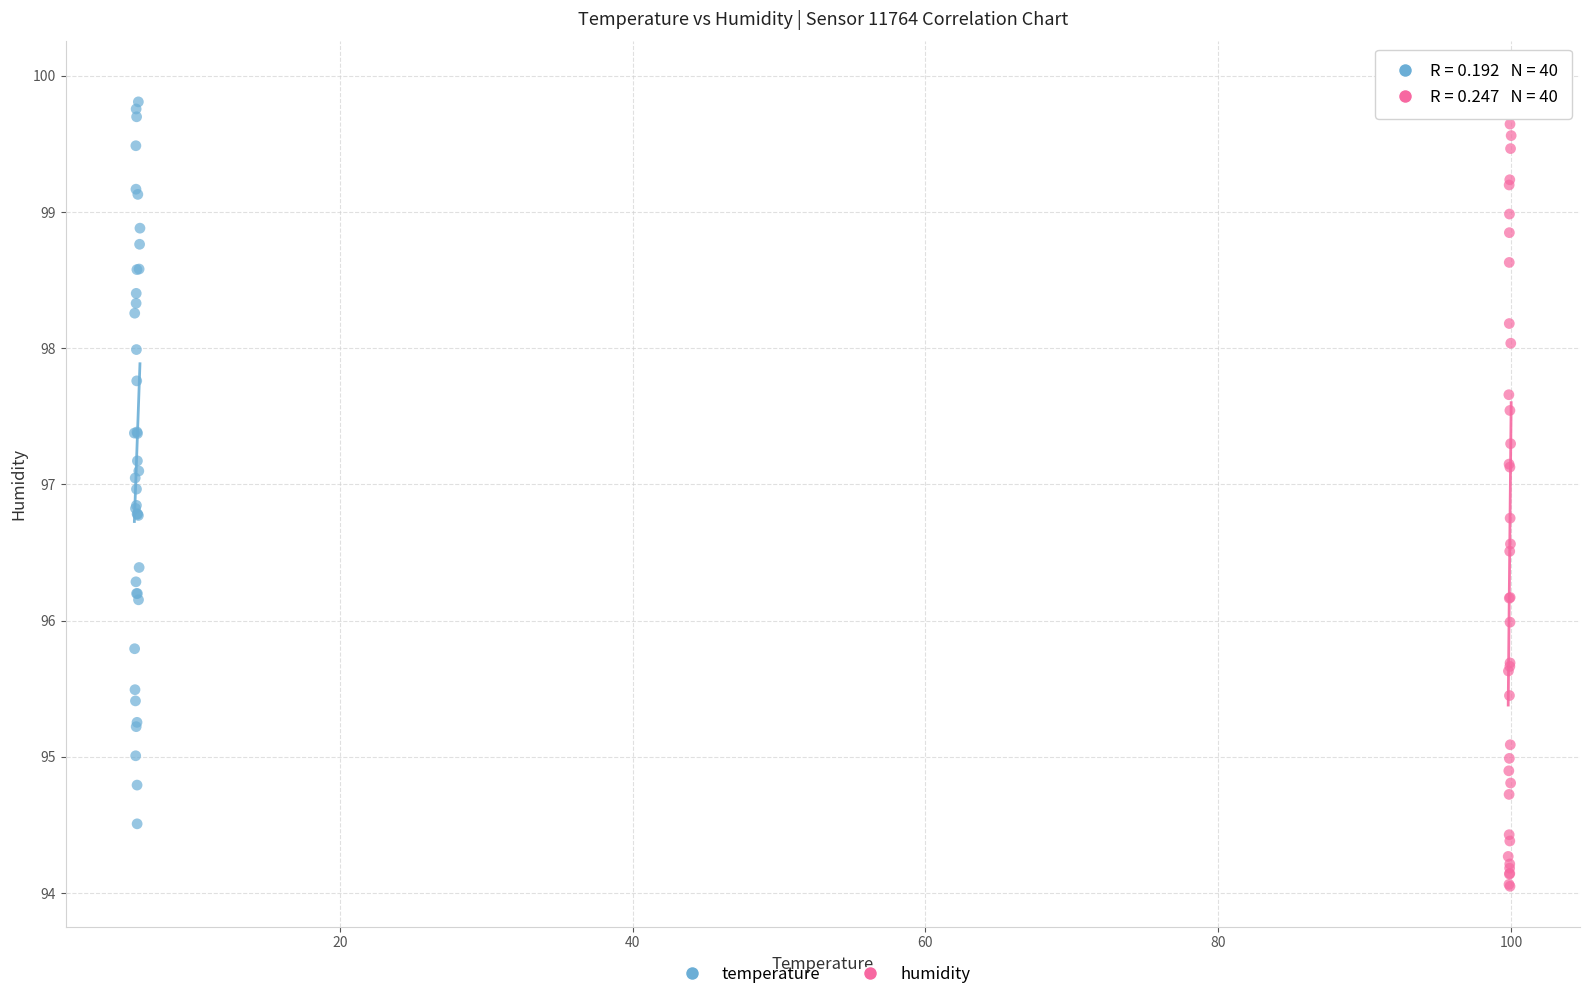

Which series reaches the minimum Y coordinate?

humidity